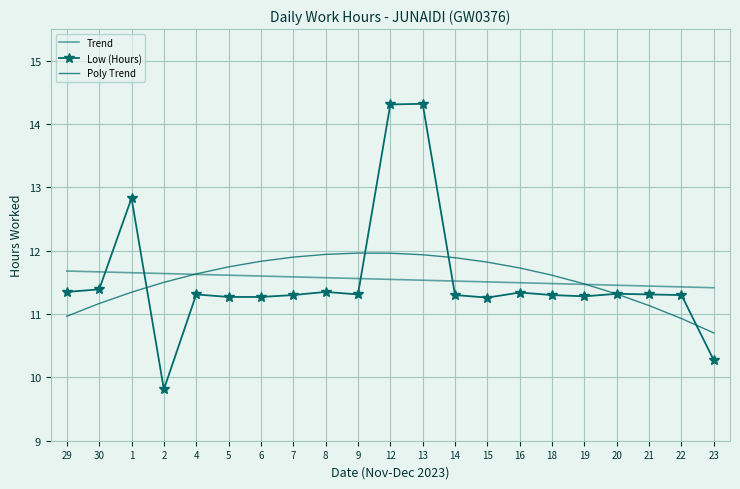

Reading right to left, transcribe all the data shown in this chart.

Trend: 11.4	11.4	11.4	11.5	11.5	11.5	11.5	11.5	11.5	11.5	11.5	11.6	11.6	11.6	11.6	11.6	11.6	11.6	11.7	11.7	11.7
Low (Hours): 10.3	11.3	11.3	11.3	11.3	11.3	11.3	11.3	11.3	14.3	14.3	11.3	11.3	11.3	11.3	11.3	11.3	9.8	12.8	11.4	11.3
Poly Trend: 10.7	10.9	11.1	11.3	11.5	11.6	11.7	11.8	11.9	11.9	12.0	12.0	11.9	11.9	11.8	11.7	11.6	11.5	11.3	11.2	11.0